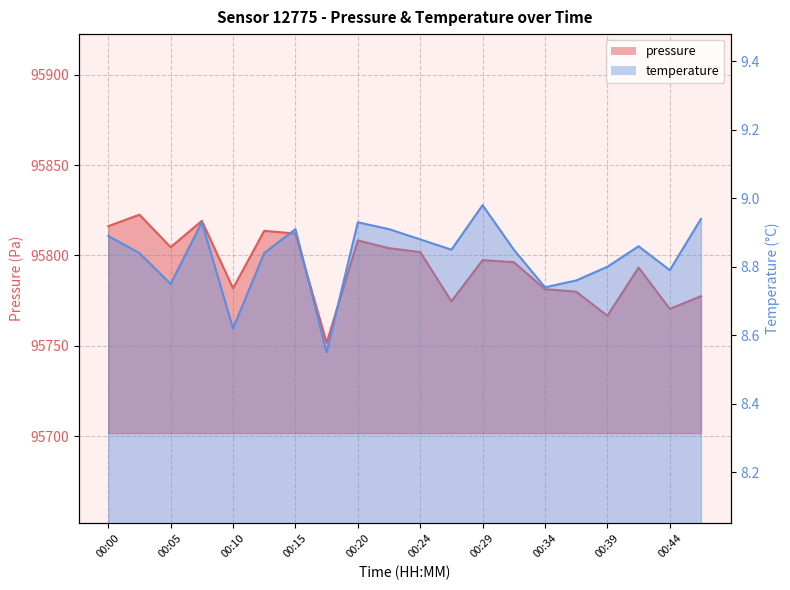

What is the total value across all series at 00:29?

95806.4